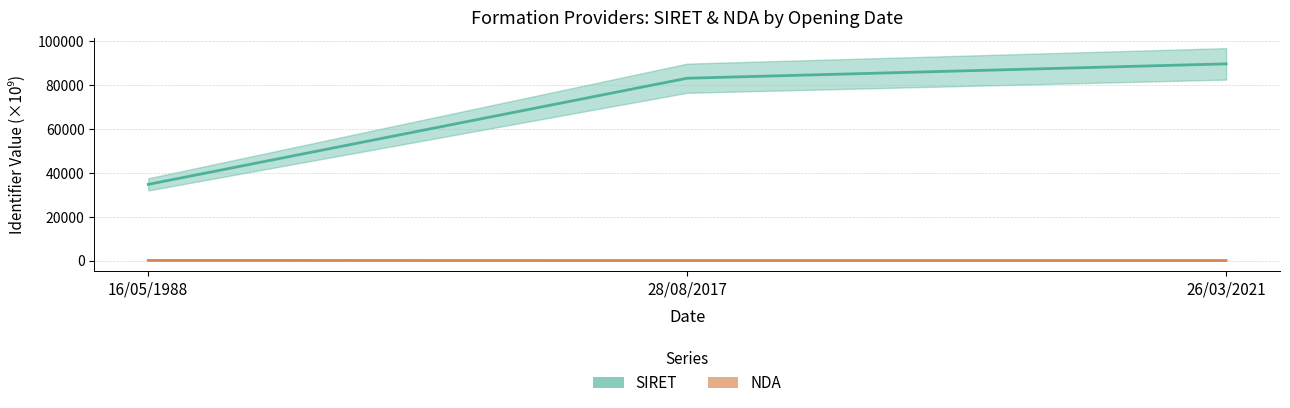

True or false: NDA has a value of 53.4 at 16/05/1988.

True